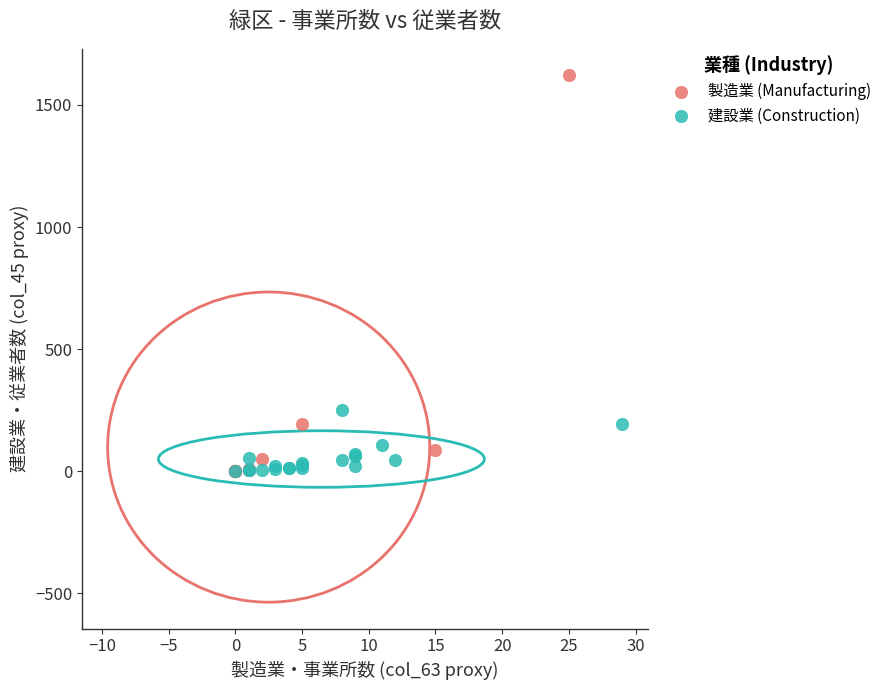

Which series contains the highest Y value?

製造業 (Manufacturing)